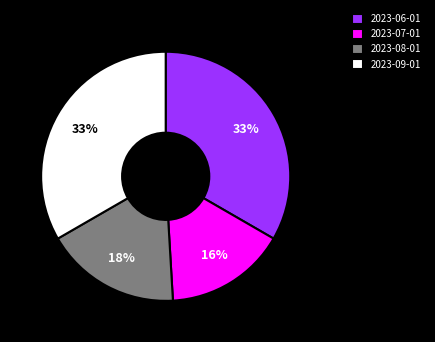

Is it true that 2023-07-01 is 10% of the pie?

False